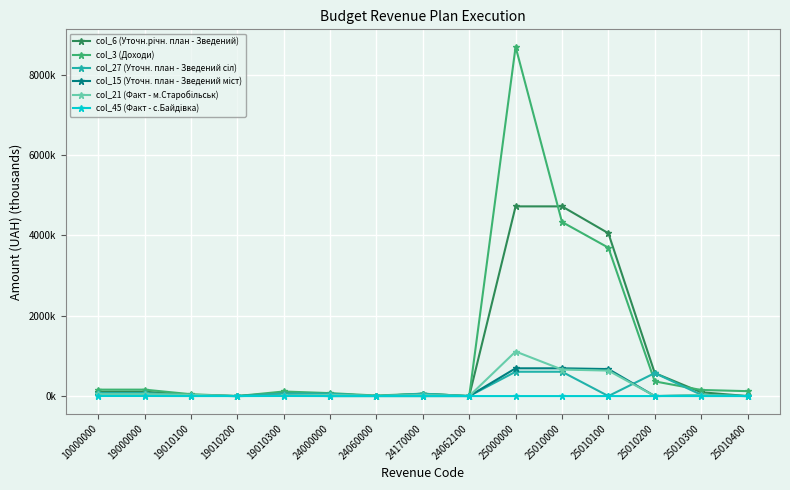

List the series in order of their peak value, highest first.

col_3 (Доходи), col_6 (Уточн.річн. план - Зведений), col_21 (Факт - м.Старобільськ), col_15 (Уточн. план - Зведений міст), col_27 (Уточн. план - Зведений сіл), col_45 (Факт - с.Байдівка)